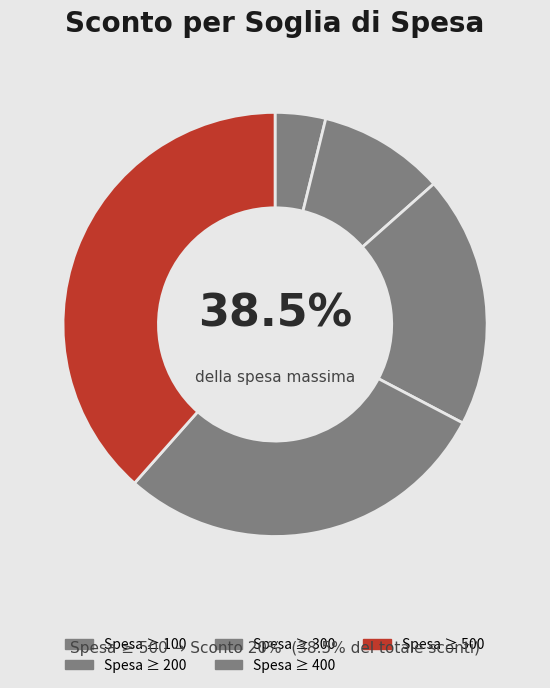

To the nearest percent, what is the combined percentage of 100 and 500?

42%